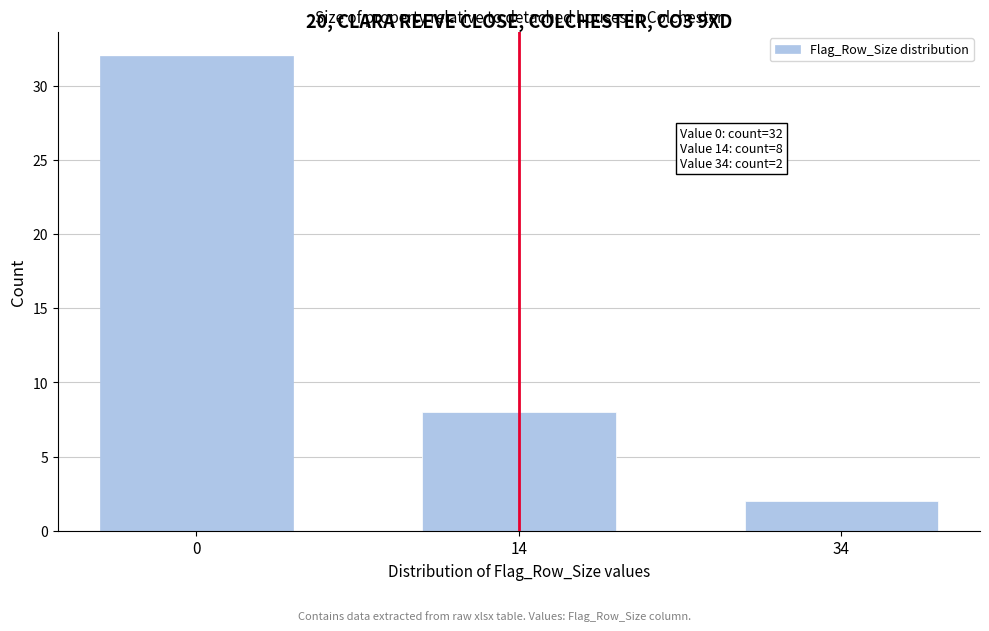

Reading right to left, extract all data points from this chart.

2	8	32